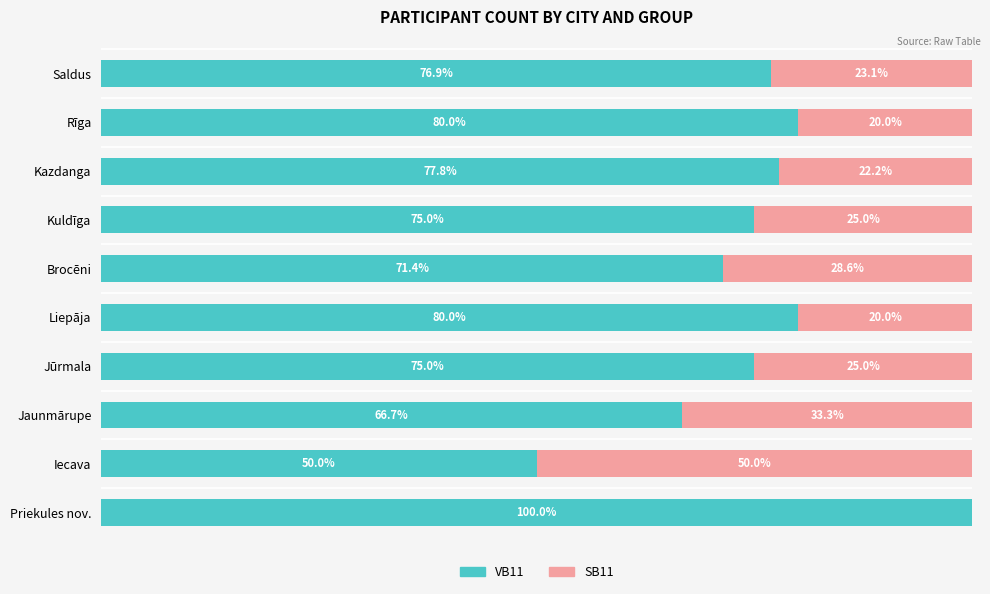

What are all the series names shown in the legend?

VB11, SB11